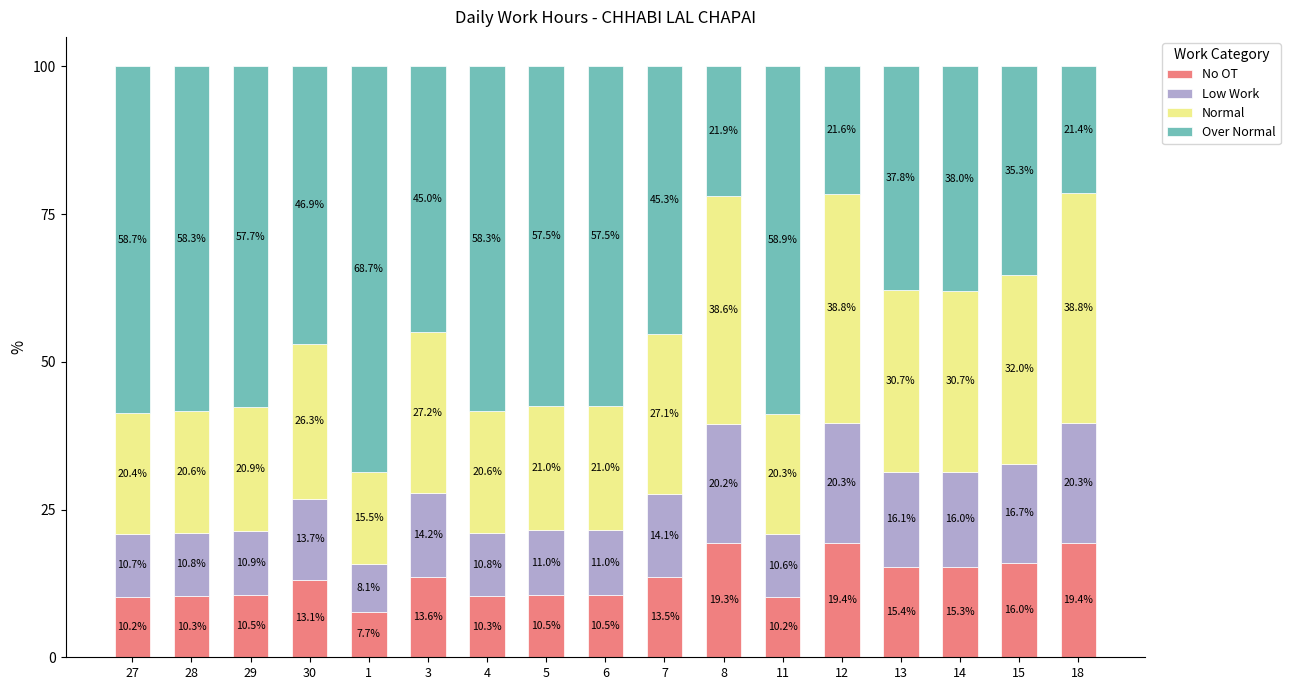

How many series are shown in this chart?

4